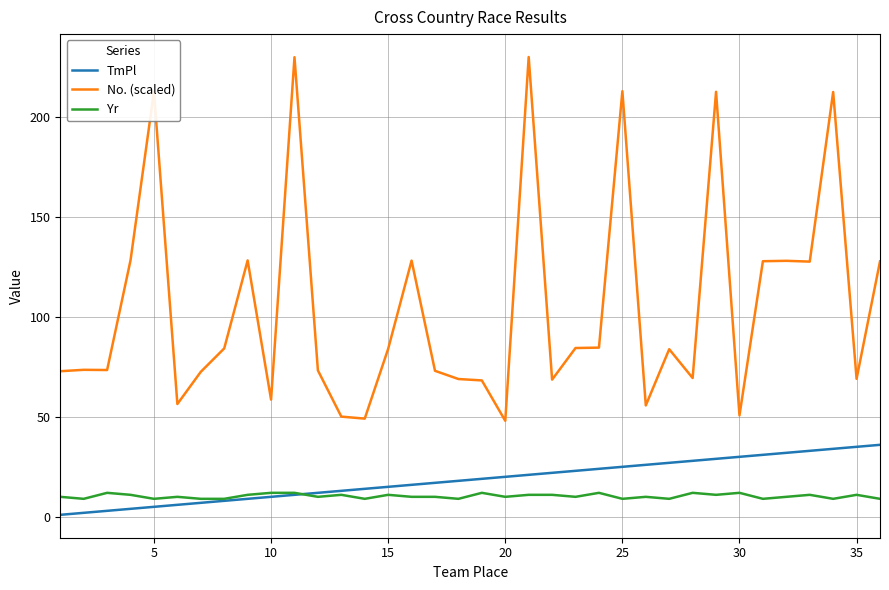

Which series has the largest range (max minus min)?

No. (scaled)